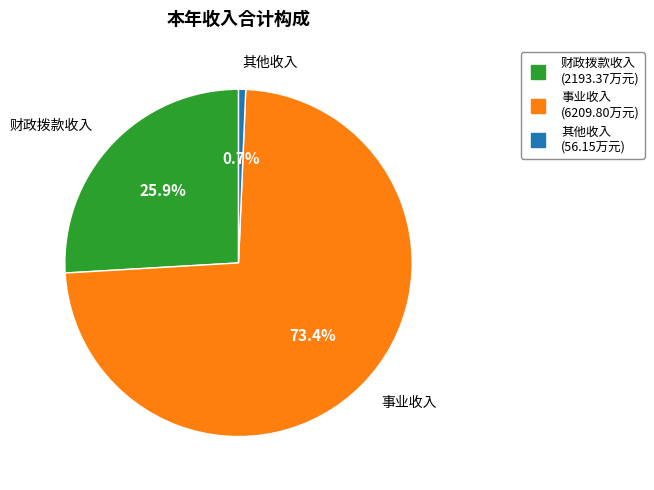

How many segments does this pie chart have?

3